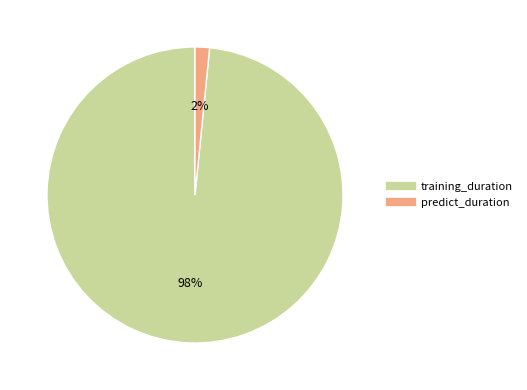

Count the number of slices in the pie.

2